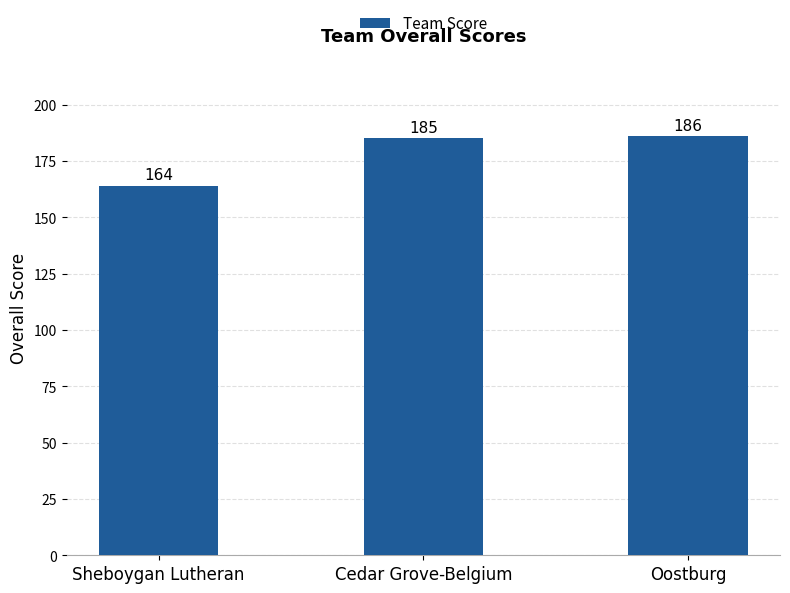

Reading left to right, transcribe all the data shown in this chart.

164	185	186